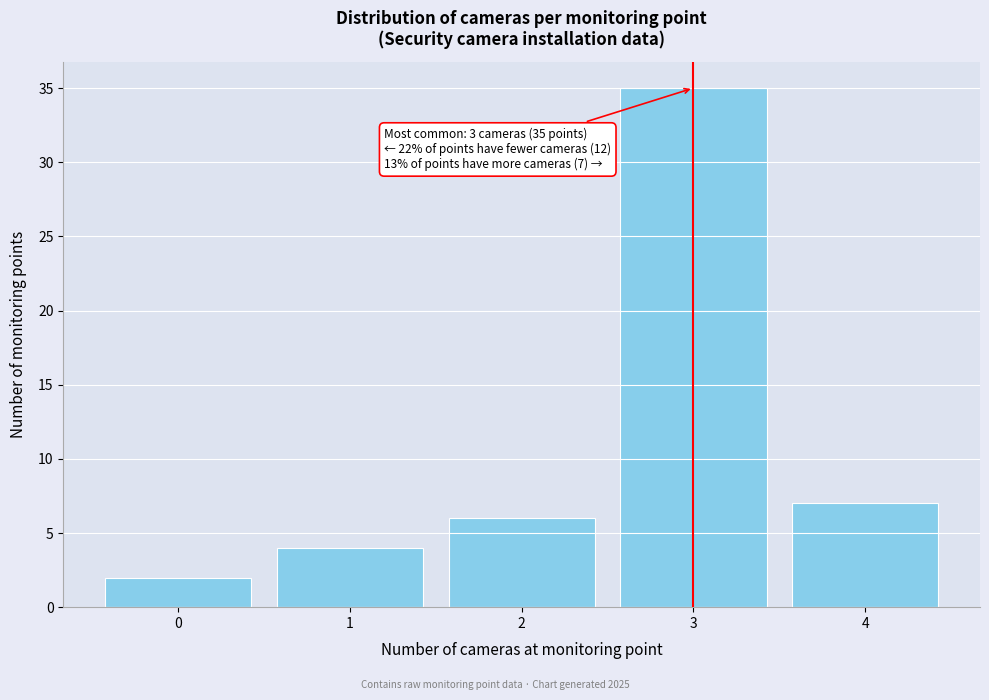

Reading right to left, what are all the values shown in this chart?

7	35	6	4	2